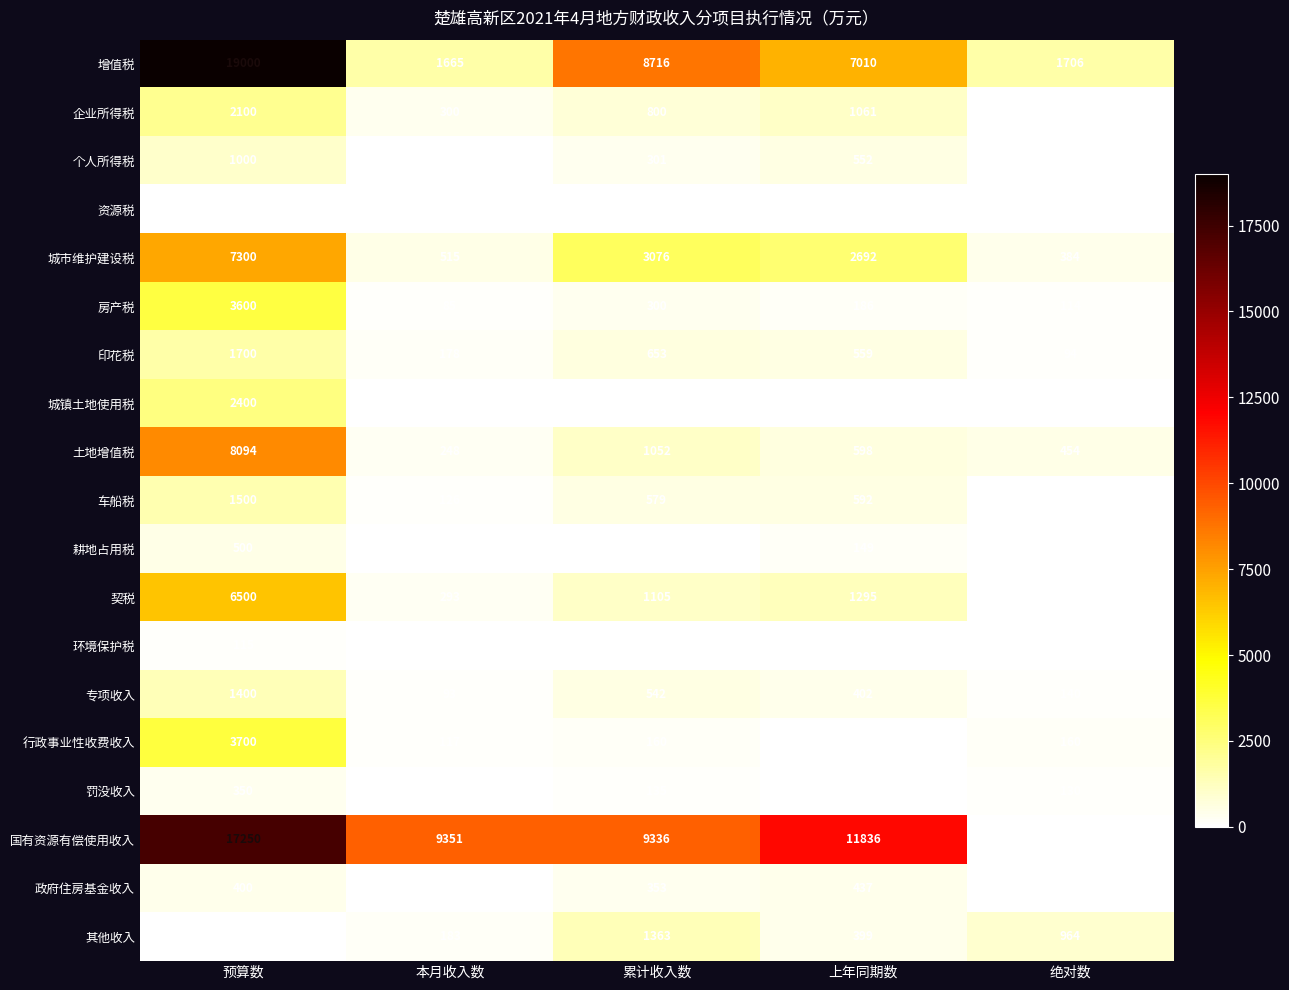

Rank the series by their maximum value, from highest to lowest.

增值税, 国有资源有偿使用收入, 土地增值税, 城市维护建设税, 契税, 行政事业性收费收入, 房产税, 城镇土地使用税, 企业所得税, 印花税, 车船税, 专项收入, 其他收入, 个人所得税, 耕地占用税, 政府住房基金收入, 罚没收入, 环境保护税, 资源税